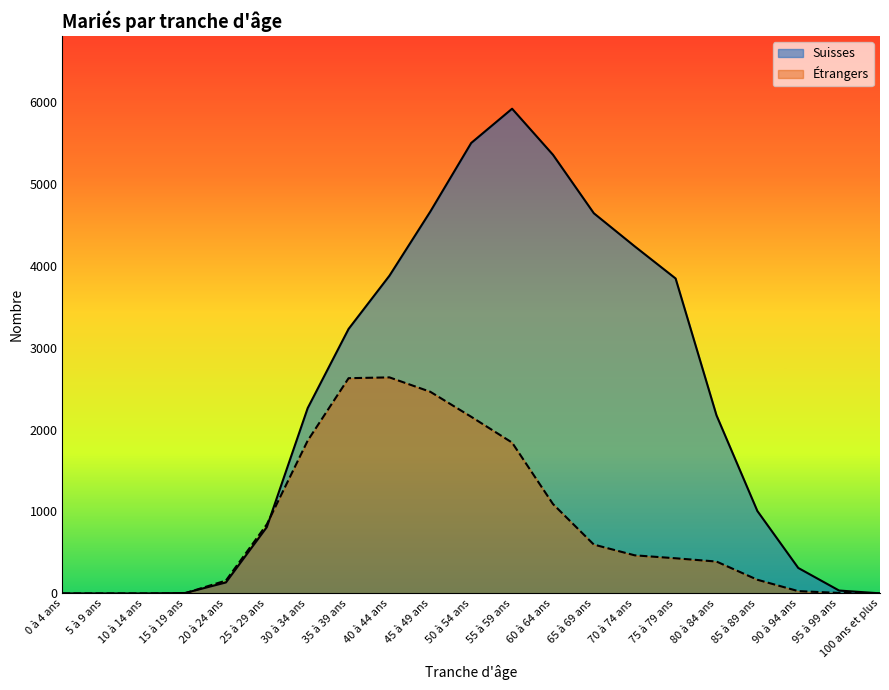

After their last crossing, which series has the higher values: Étrangers or Suisses?

Suisses